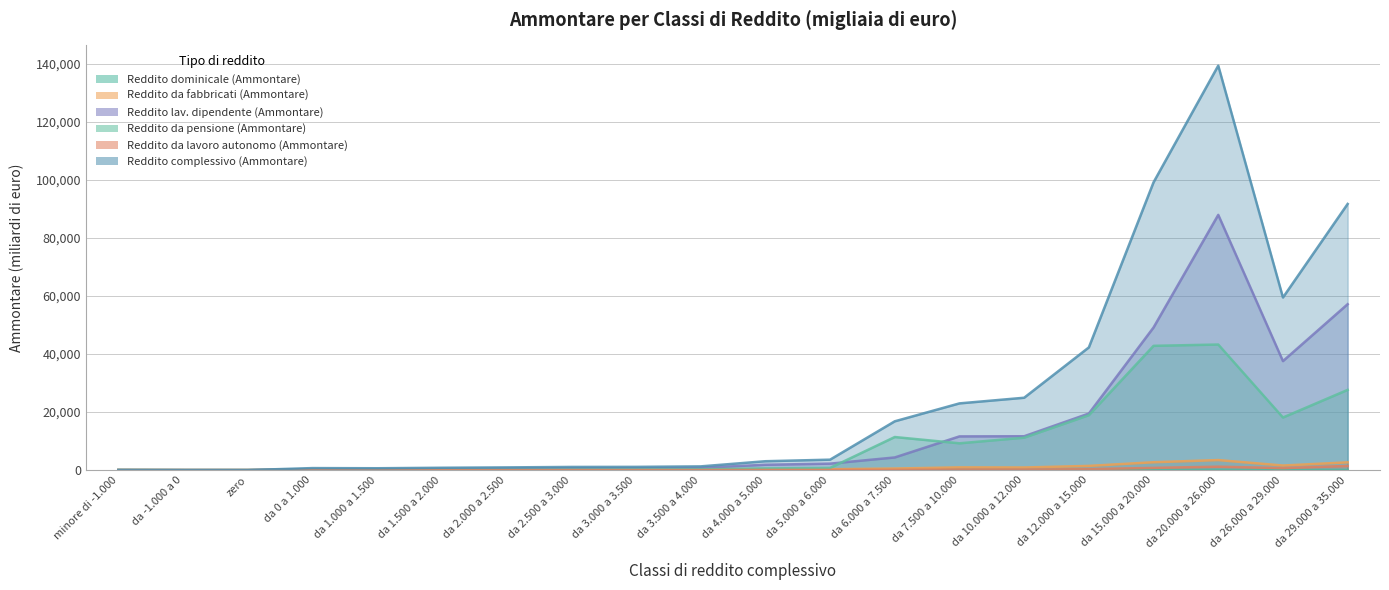

Is it true that Reddito da pensione (Ammontare) equals 231.0 at da 3.000 a 3.500?

True